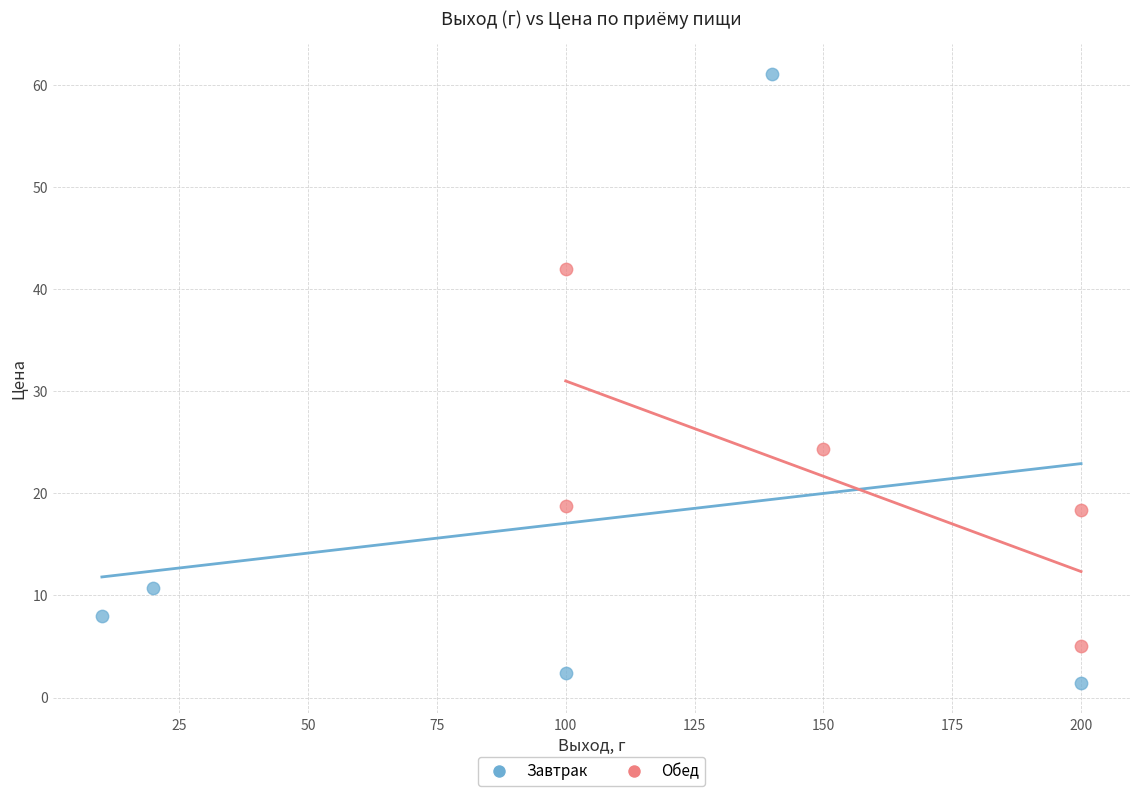

What are all the series names shown in the legend?

Завтрак, Обед